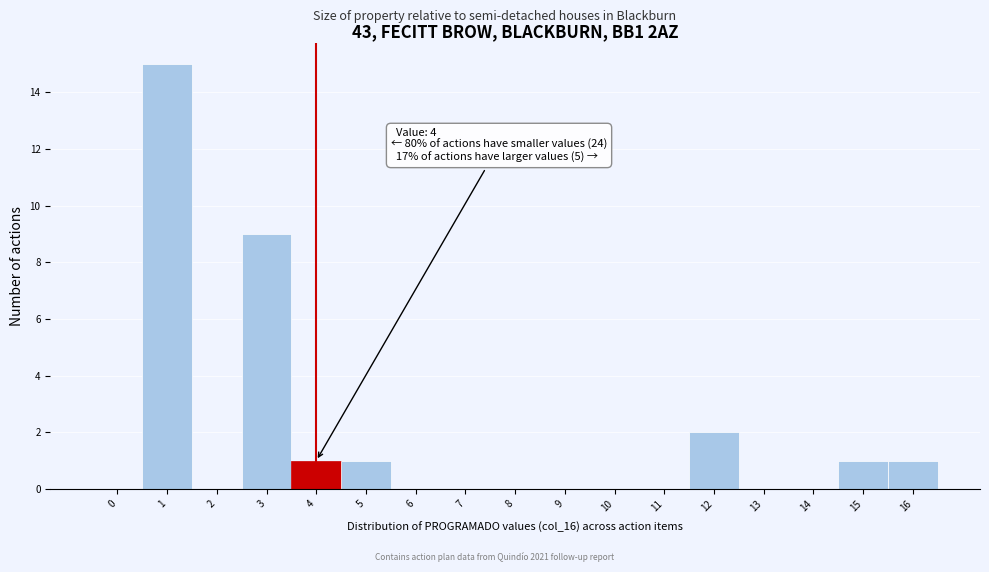

Reading right to left, what are all the values shown in this chart?

16=1	15=1	14=0	13=0	12=2	11=0	10=0	9=0	8=0	7=0	6=0	5=1	4=1	3=9	2=0	1=15	0=0